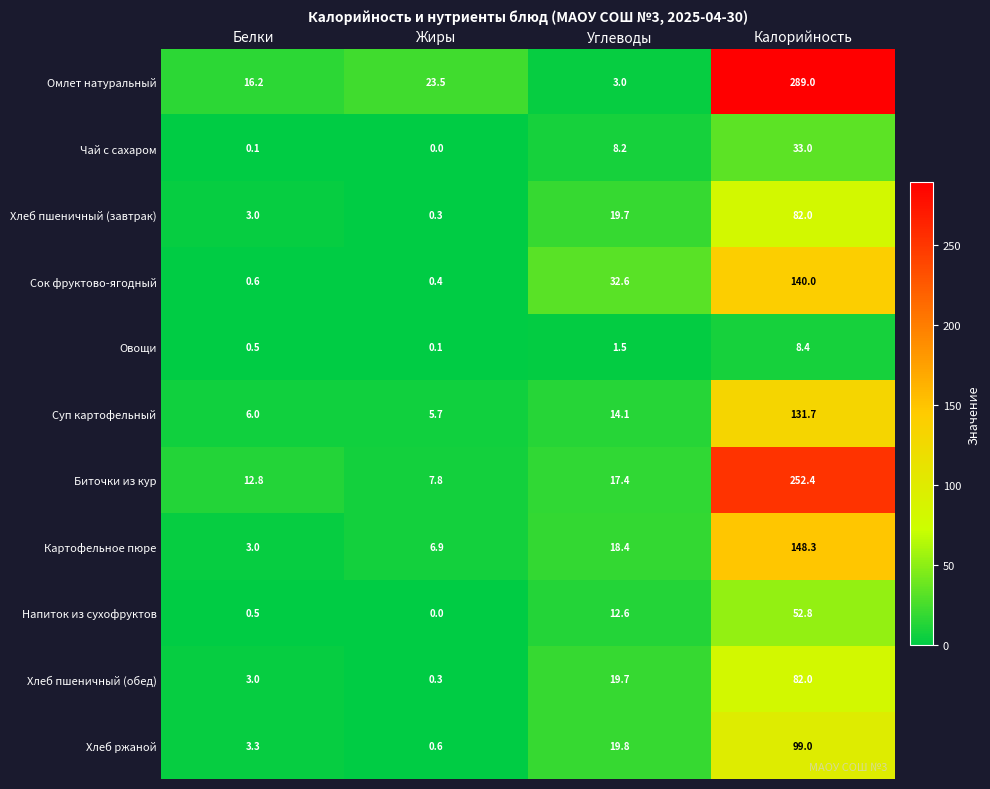

What is the difference between the Напиток из сухофруктов values at Калорийность and Углеводы?

40.2